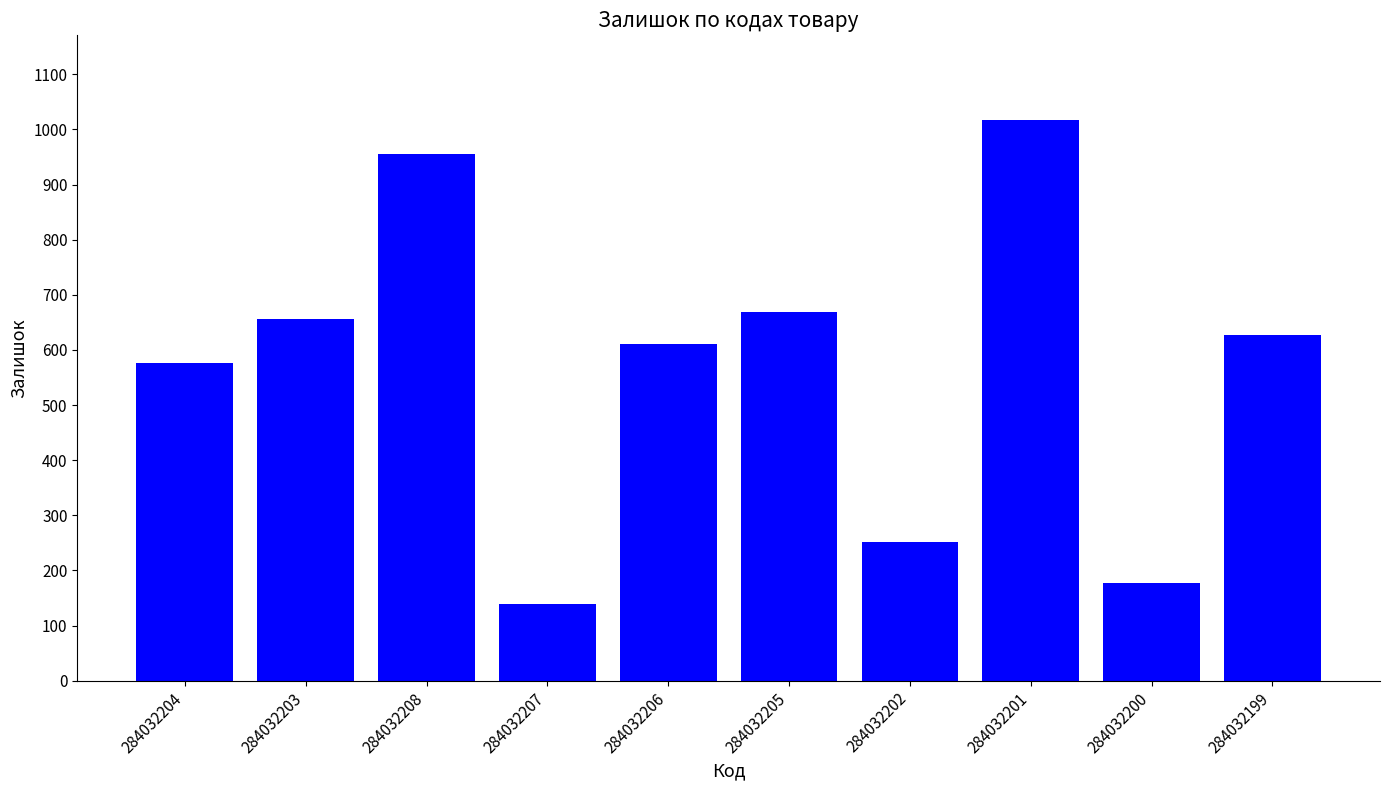

What is the difference between the maximum and minimum values?

878